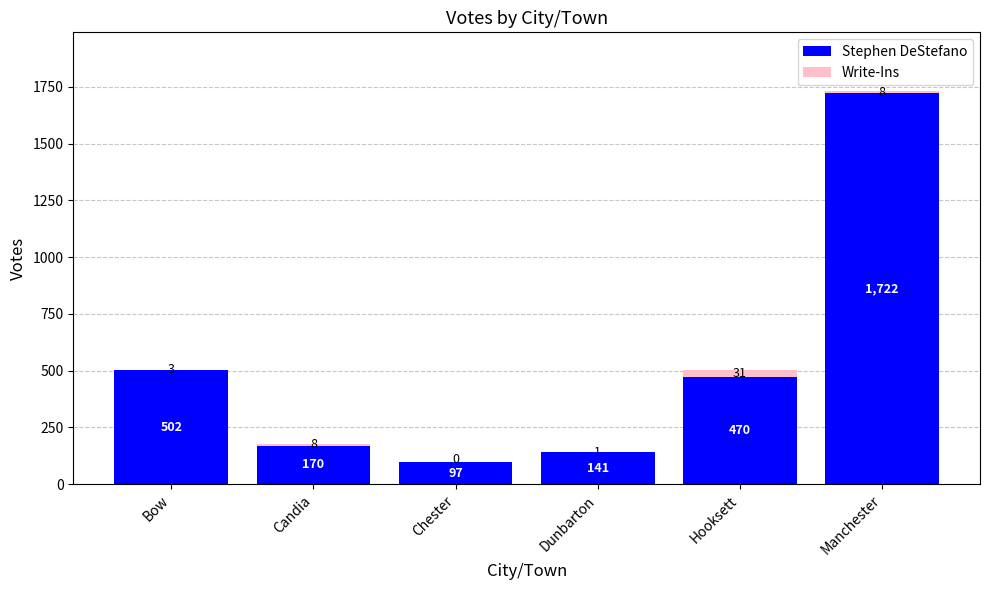

Does the chart contain stacked bars?

Yes